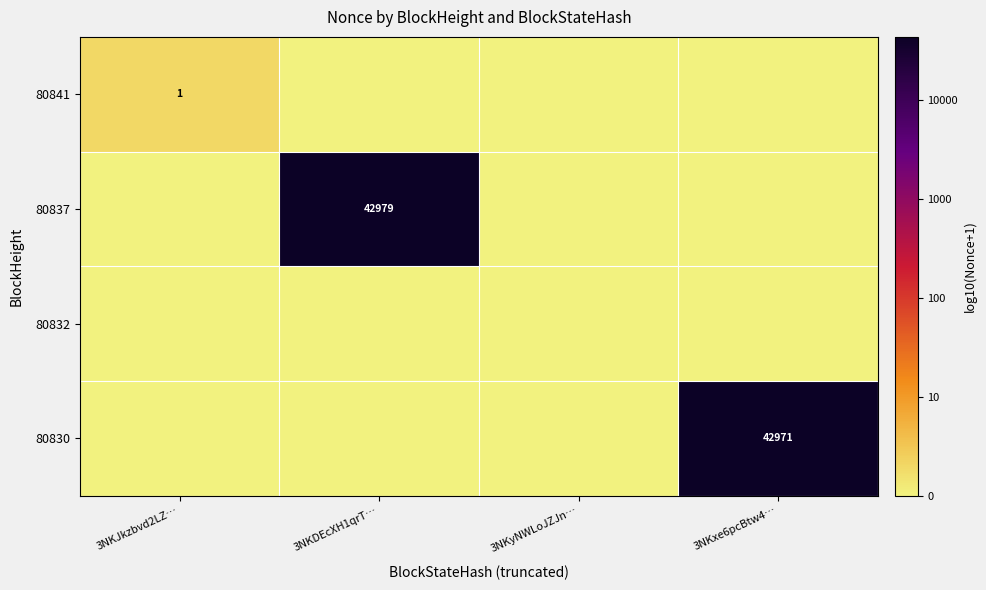

At which label does 80837 reach its minimum?

3NKJkzbvd2LZ…